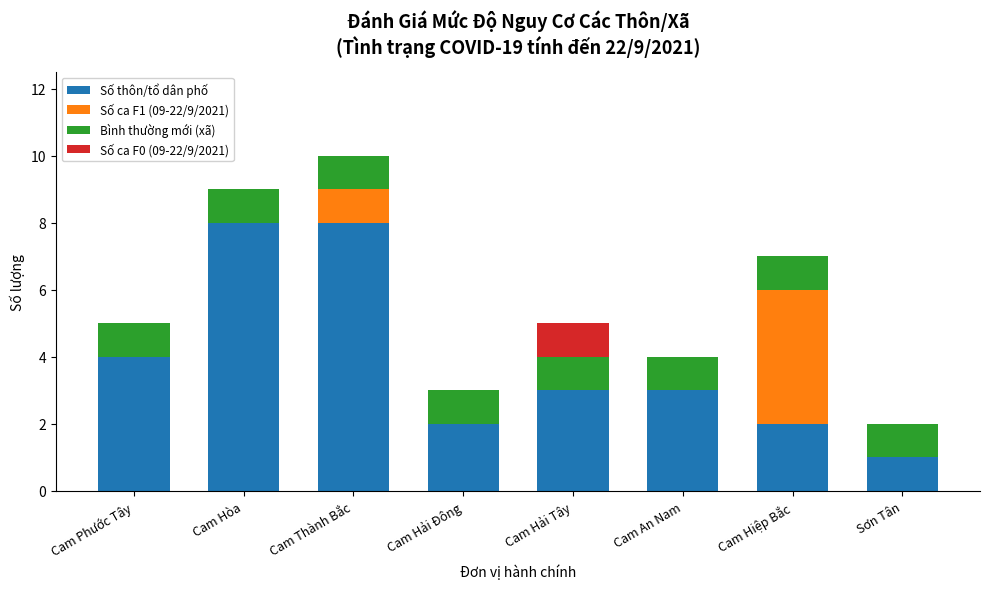

The Số thôn/tổ dân phố series shows 11 at Cam Thành Bắc. True or false?

False